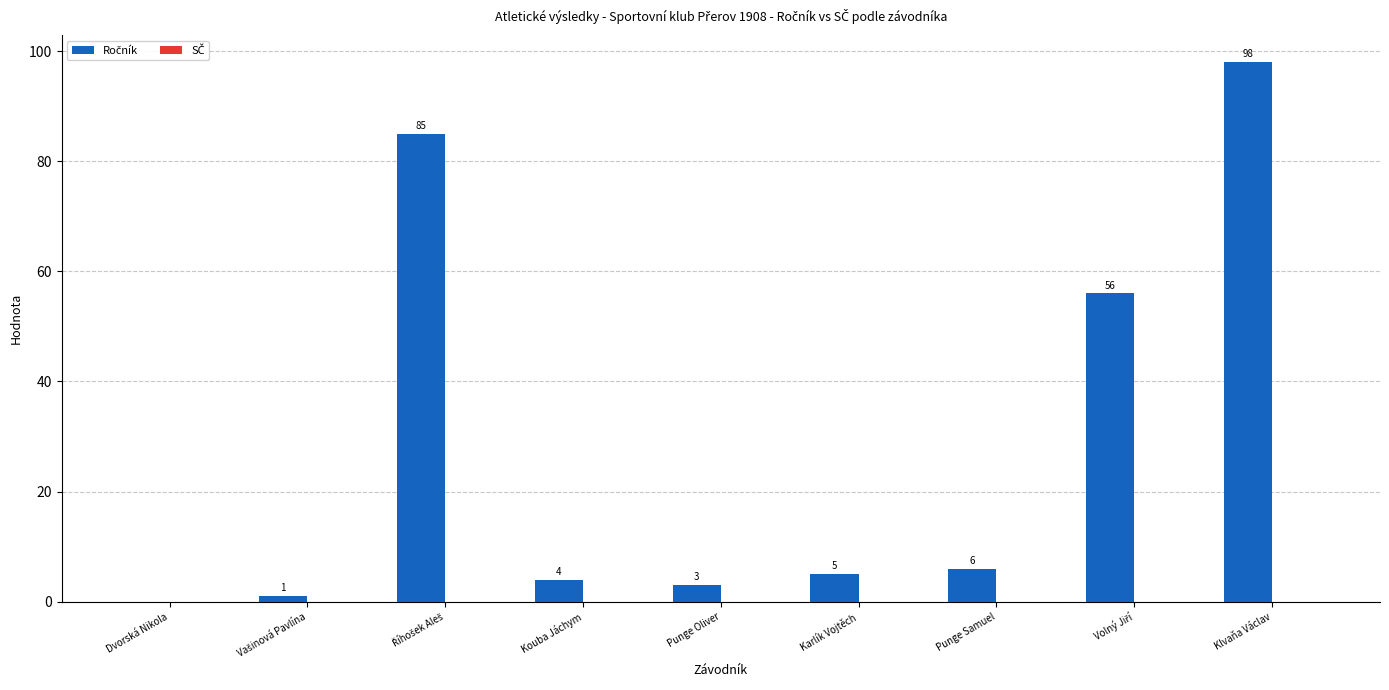

Is it true that the value at Punge Samuel is 2?

False